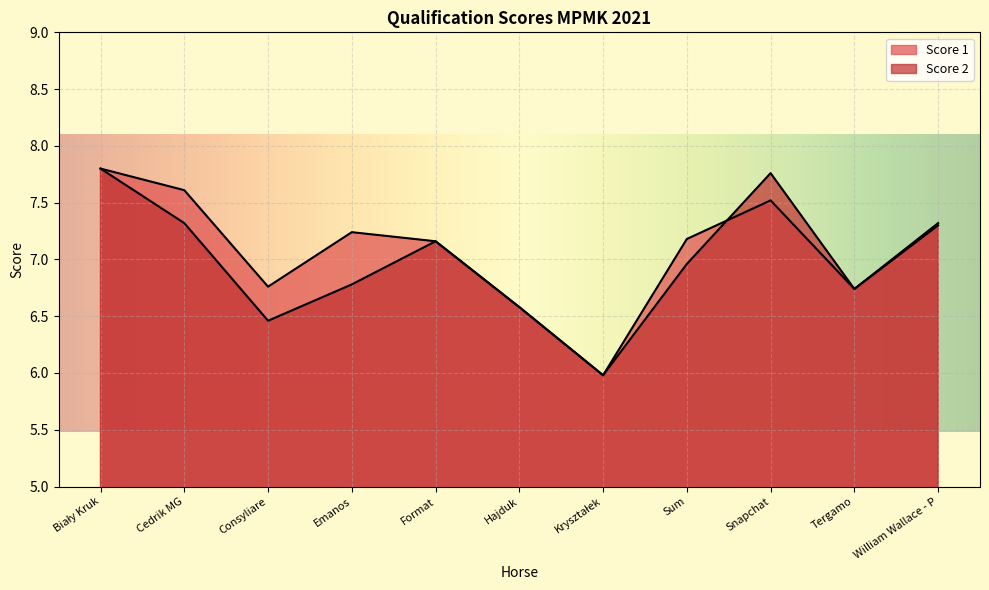

What are all the series names shown in the legend?

Score 1, Score 2